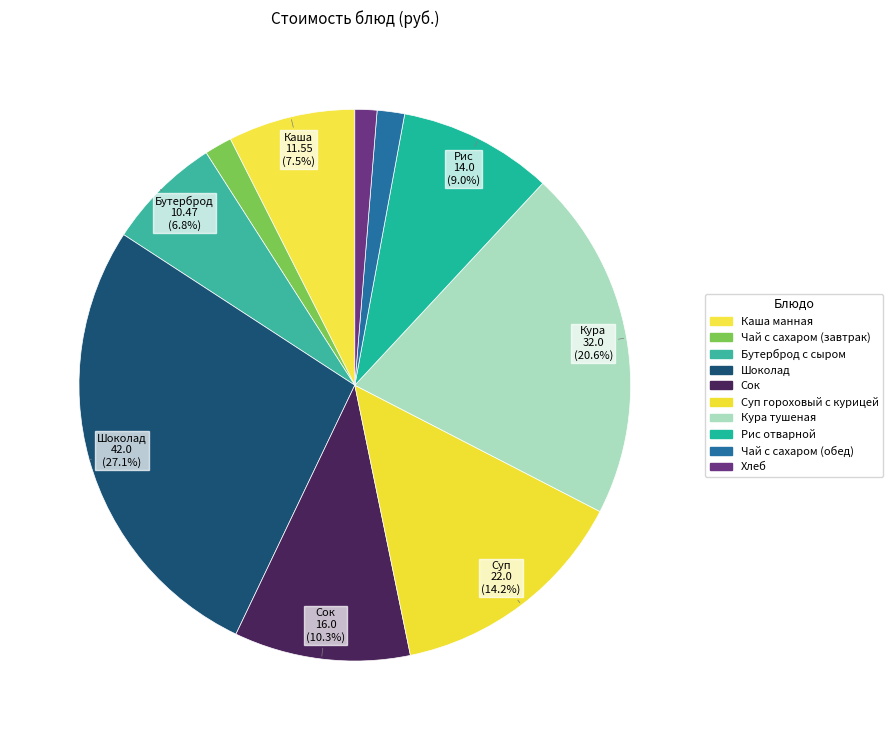

Between Хлеб and Шоколад, which is larger?

Шоколад